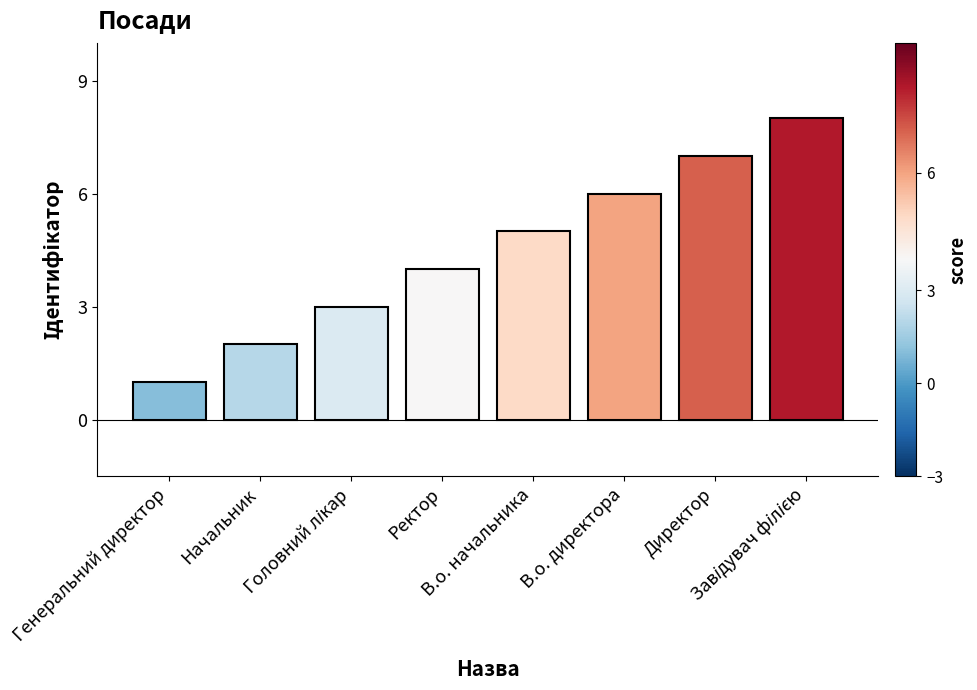

The value at Начальник is 4. True or false?

False